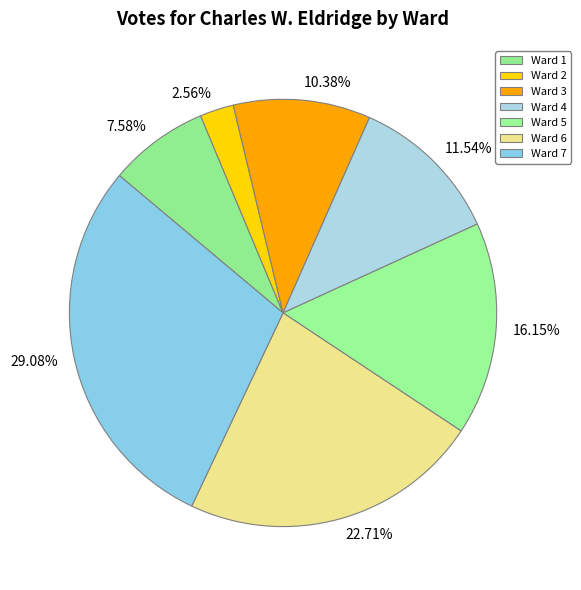

To the nearest percent, what is the combined percentage of Ward 6 and Ward 3?

33%